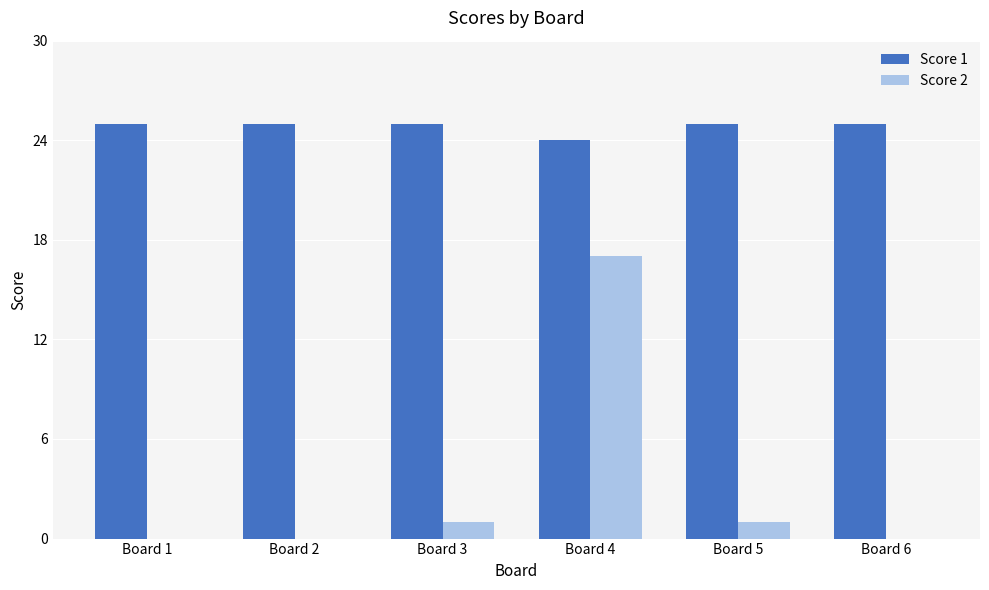

The Score 1 series shows 25 at Board 2. True or false?

True